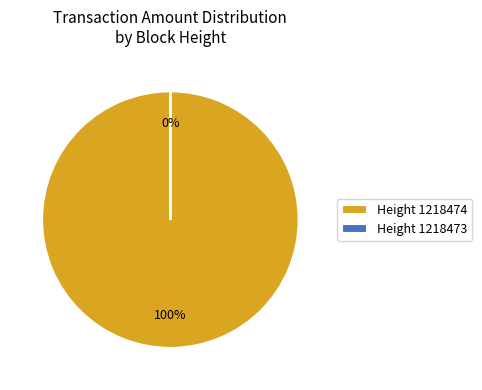

Which category accounts for the majority?

1218474